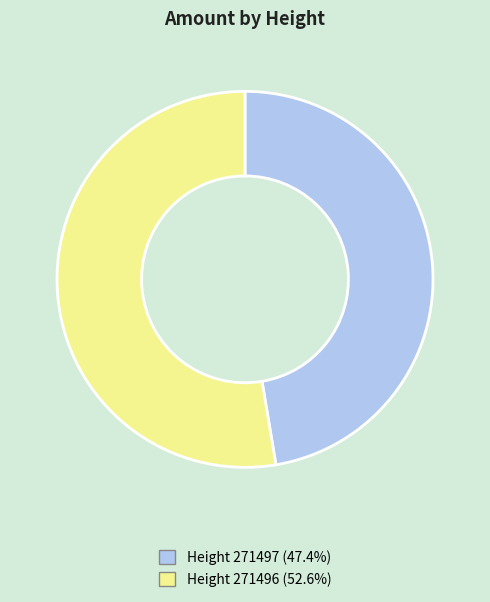

Is Height 271497 (47.4%) the majority of the pie?

No